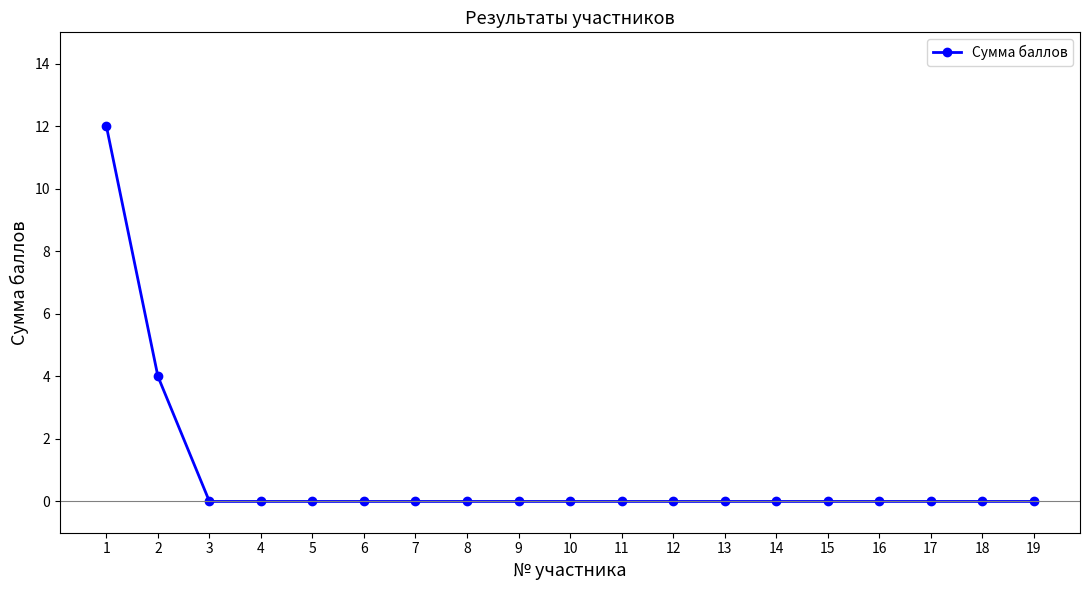

Count the number of categories in the chart.

19